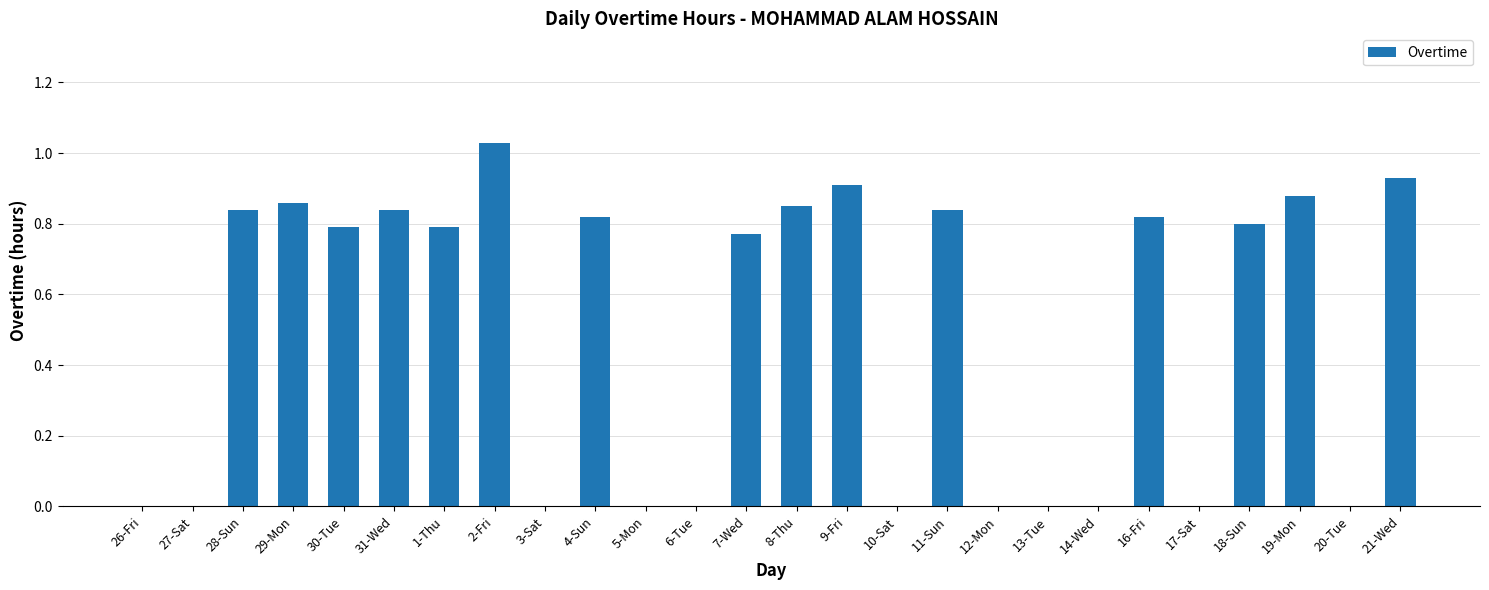

True or false: the data shows 0.5 at 7-Wed.

False